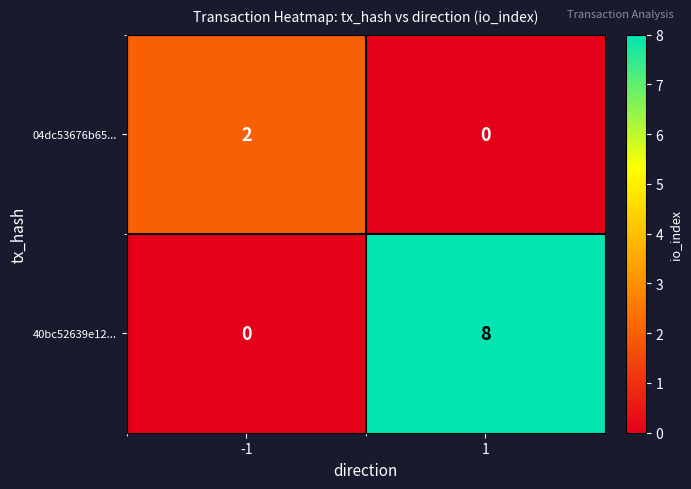

At 1, list the series in order from smallest to largest.

04dc53676b65..., 40bc52639e12...